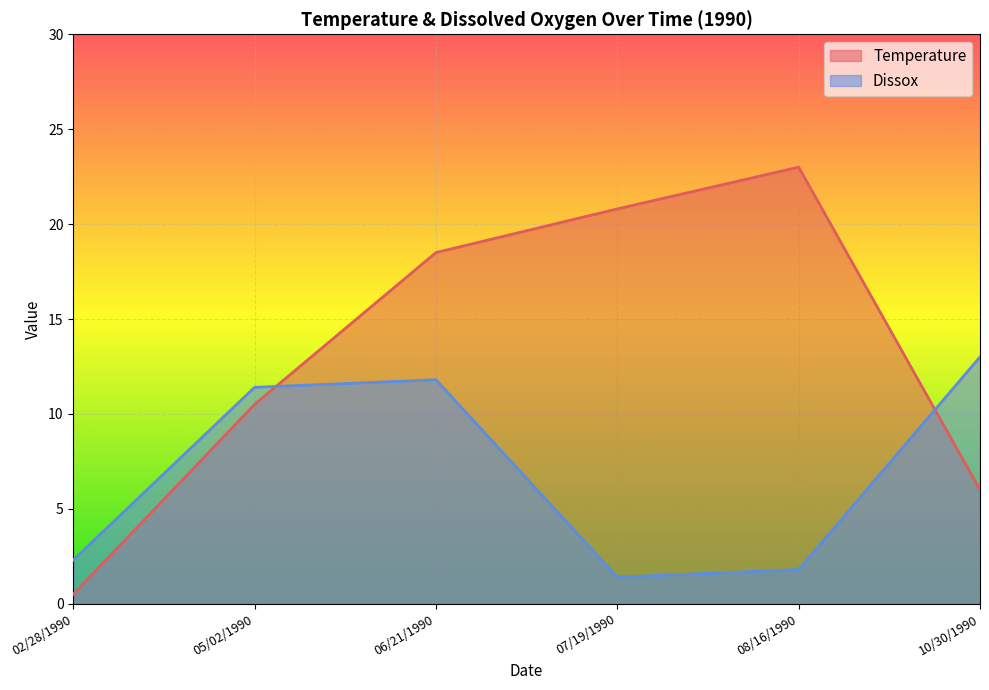

How many data points in Temperature are above 18?

3